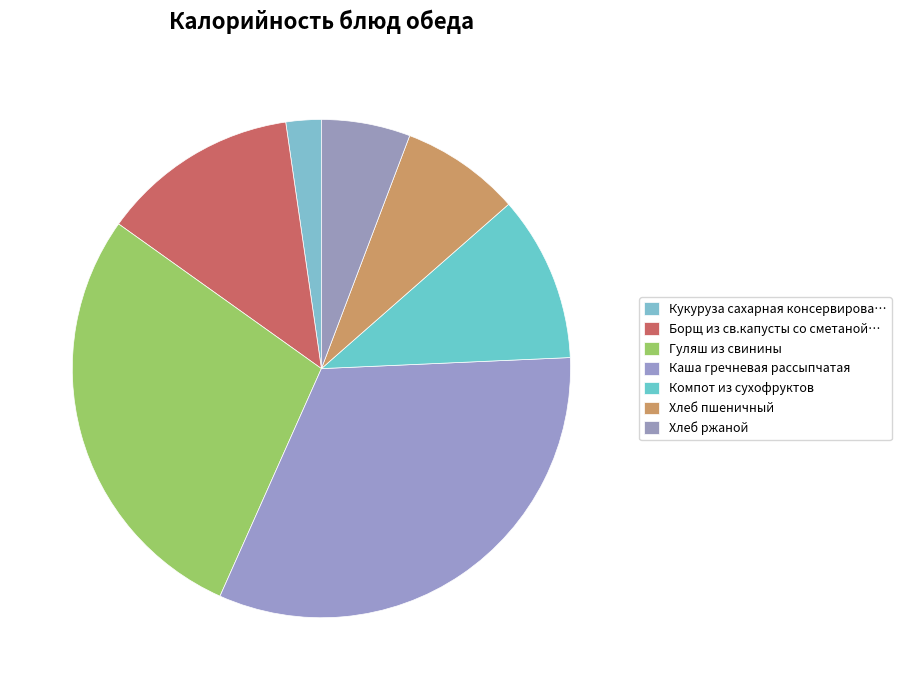

What percentage is the Компот из сухофруктов slice, to the nearest percent?

11%